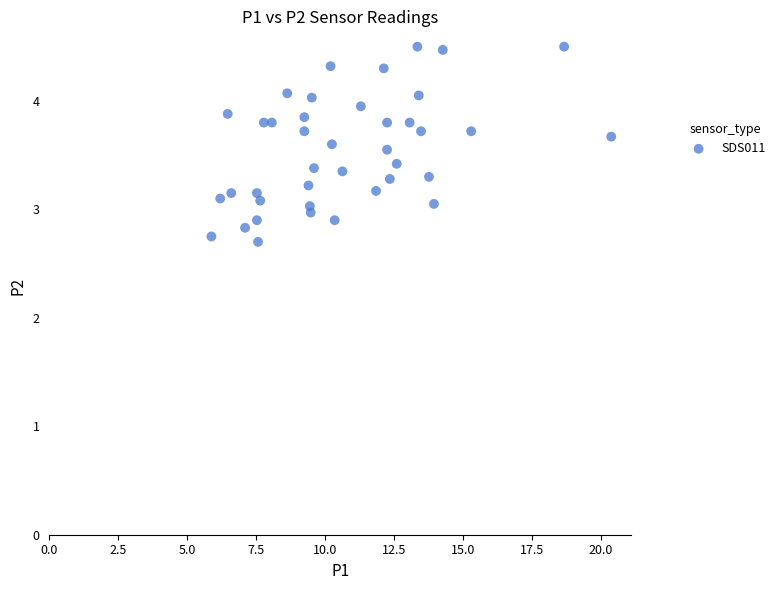

What is the range of X values (max minus min)?

14.5